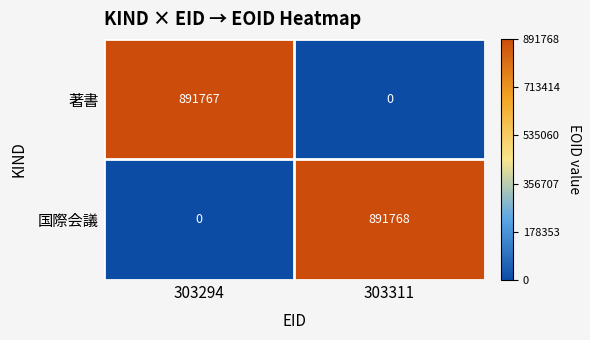

List the labels in order of 国際会議 value, smallest first.

303294, 303311